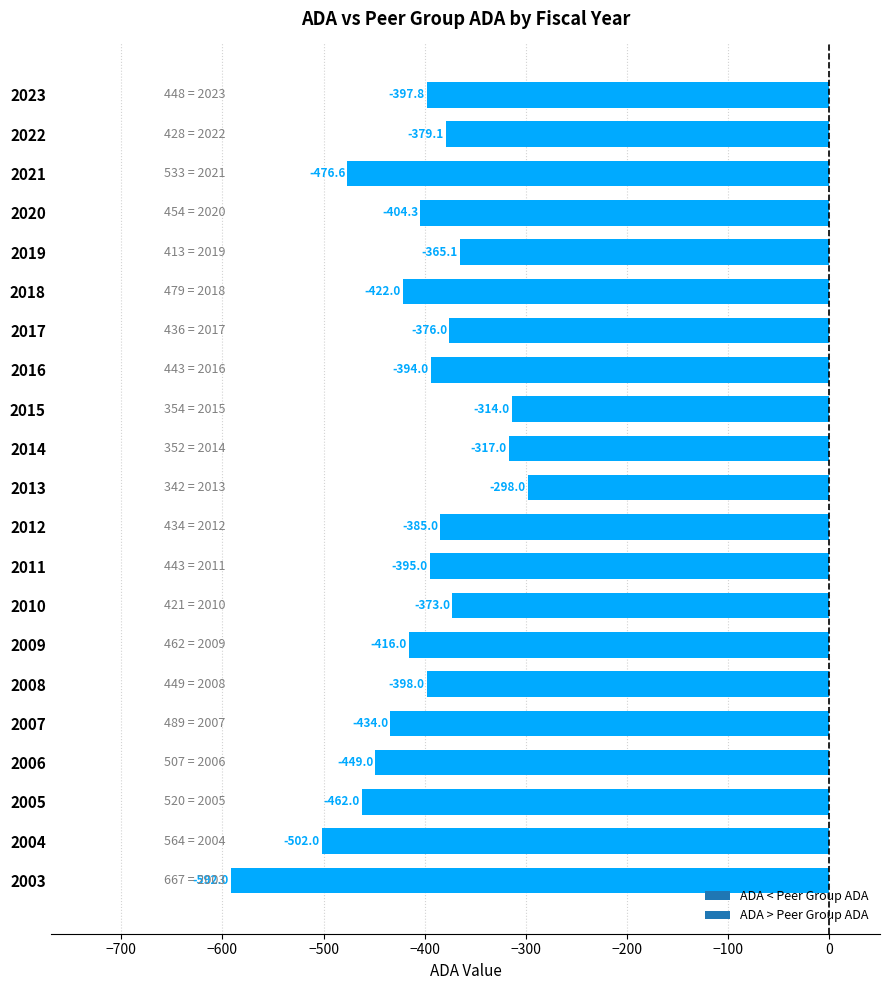

At which category does the chart reach its peak across all series?

2013